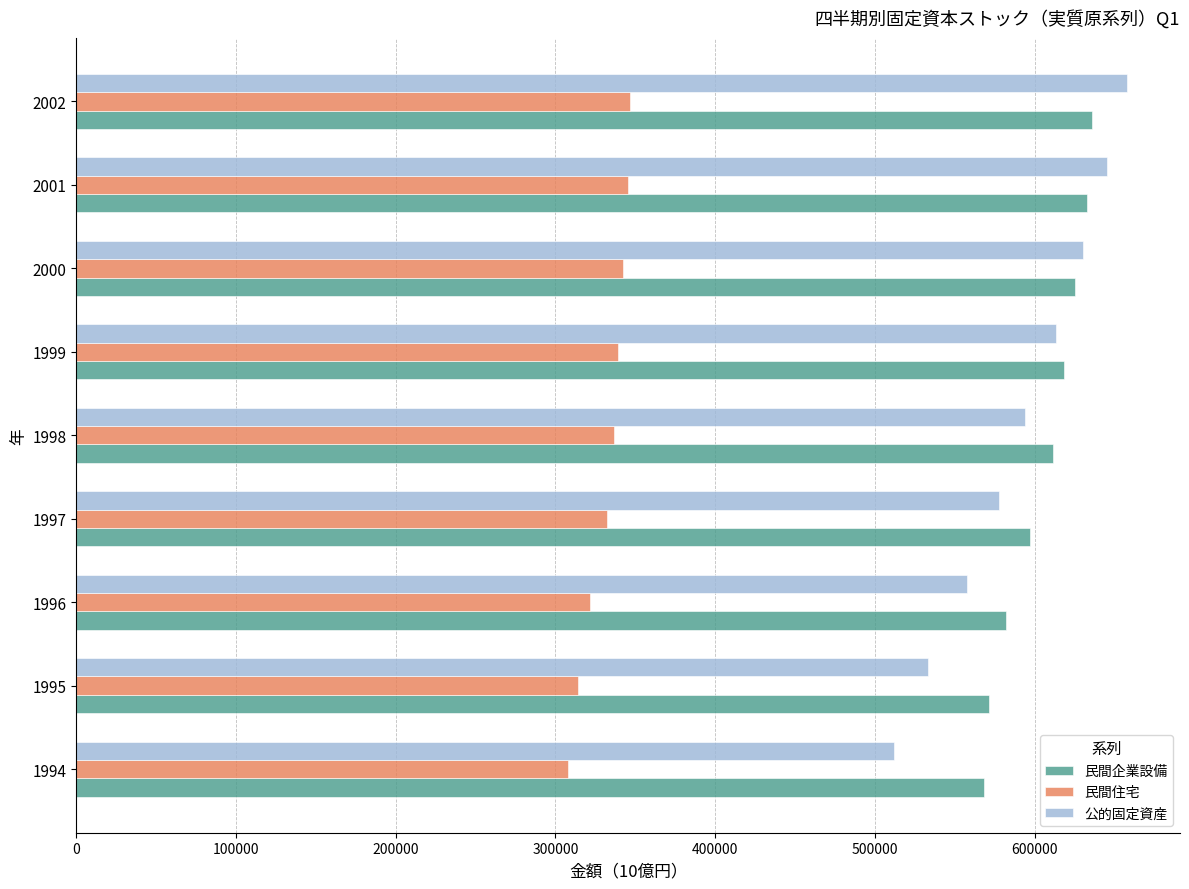

The value of 民間企業設備 at 1995 is 212306.7. True or false?

False